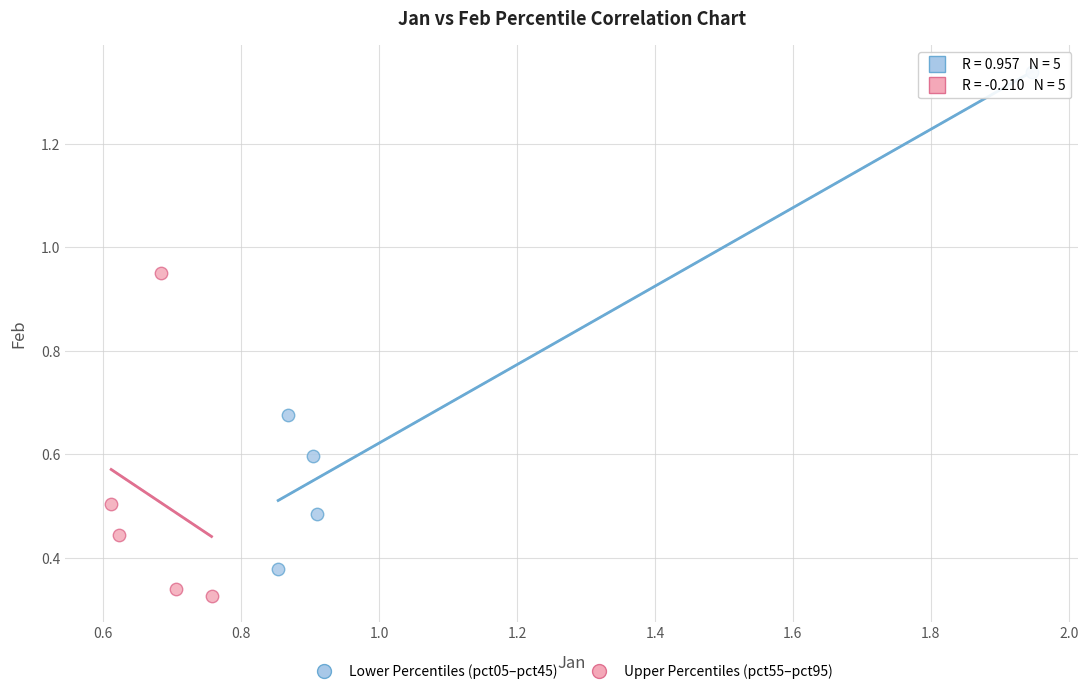

Which series contains the highest Y value?

Lower Percentiles (pct05–pct45)